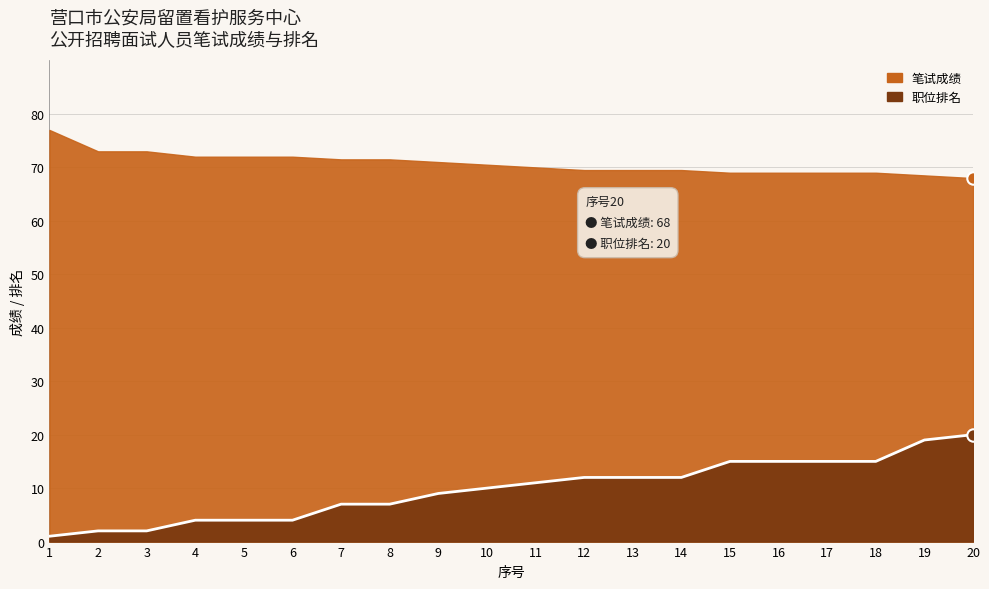

What is the change in value from 12 to 16?

+3